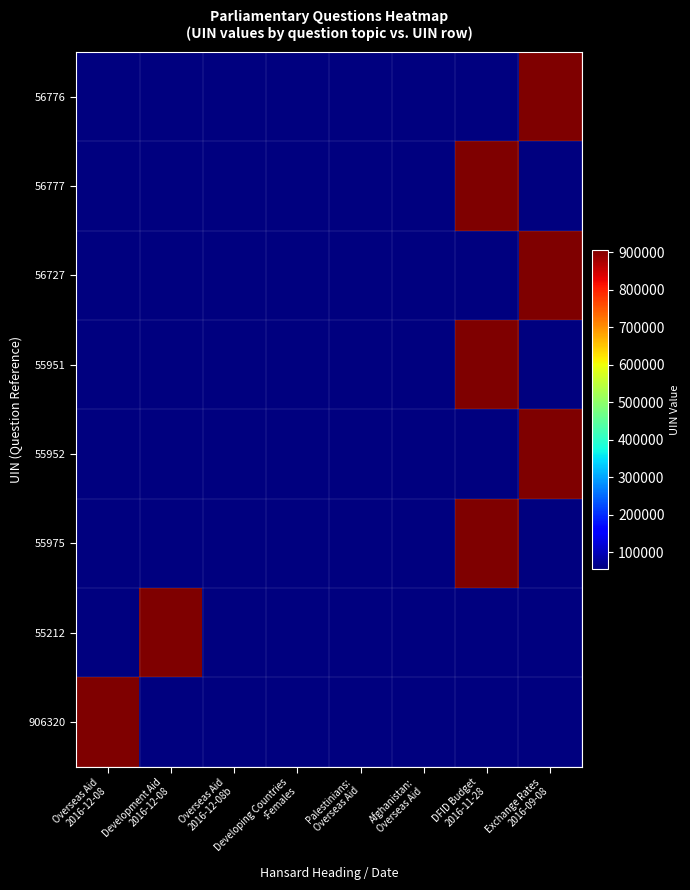

What is the smallest value displayed?

55212